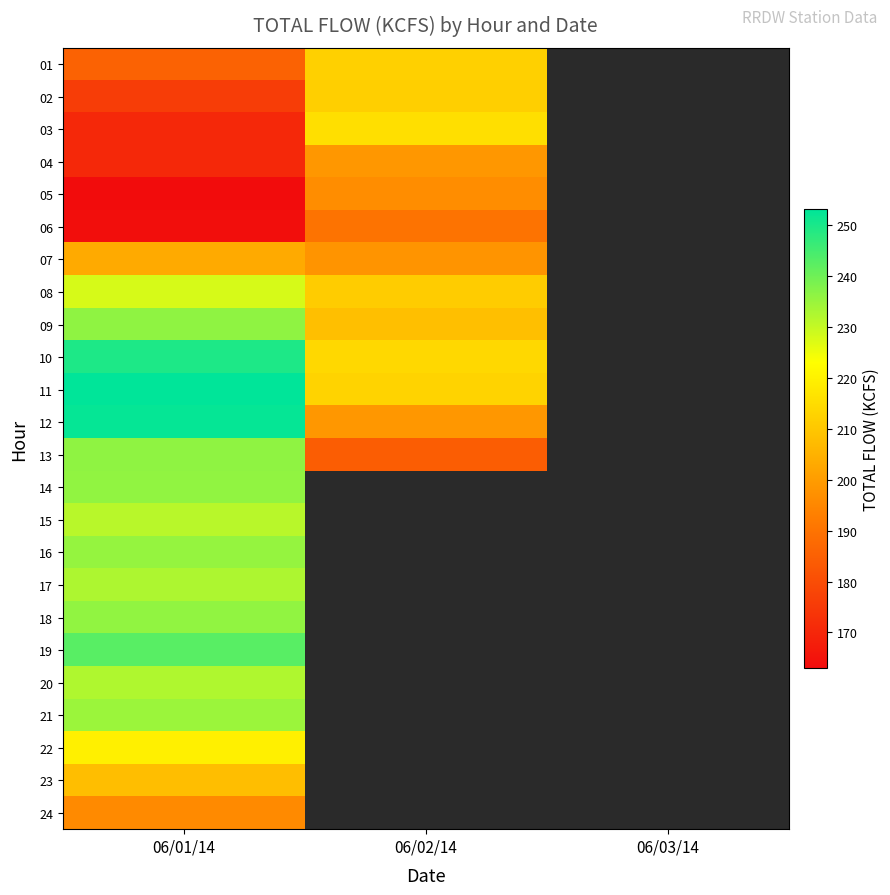

At 06/01/14, list the series in order from largest to smallest.

11, 12, 10, 19, 13, 09, 14, 18, 16, 21, 17, 20, 15, 08, 22, 23, 07, 24, 01, 02, 03, 04, 06, 05